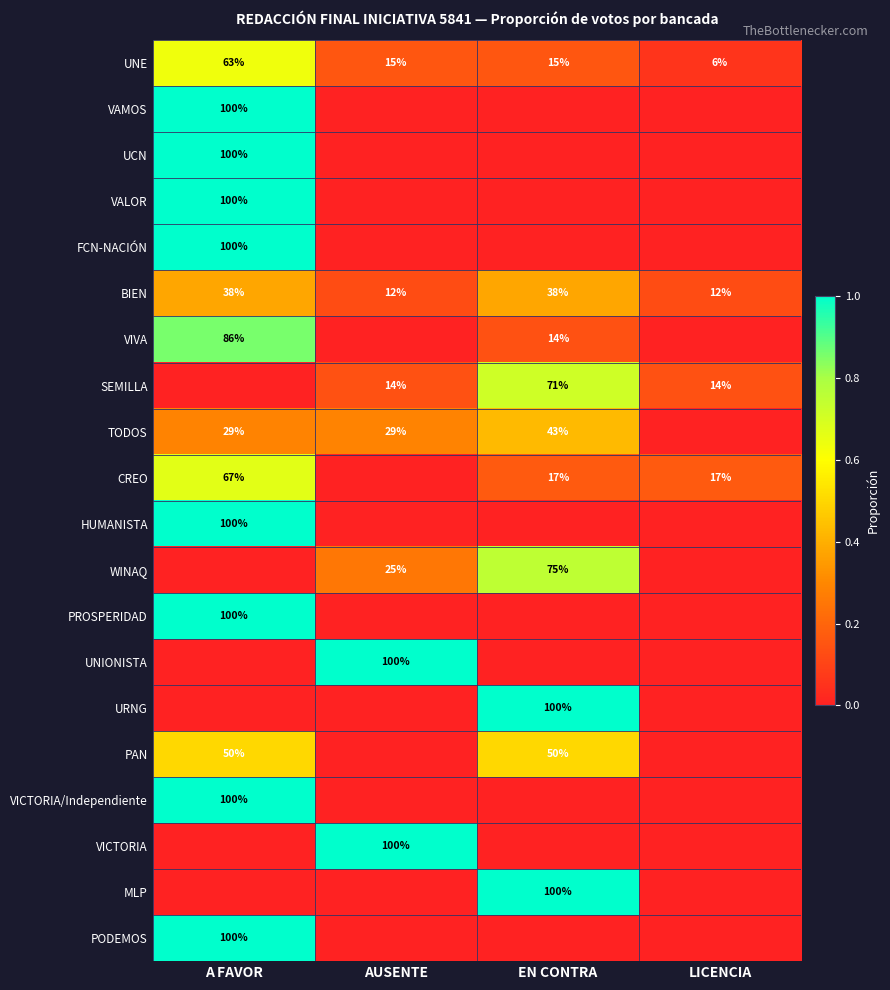

How many distinct data groups are displayed?

20